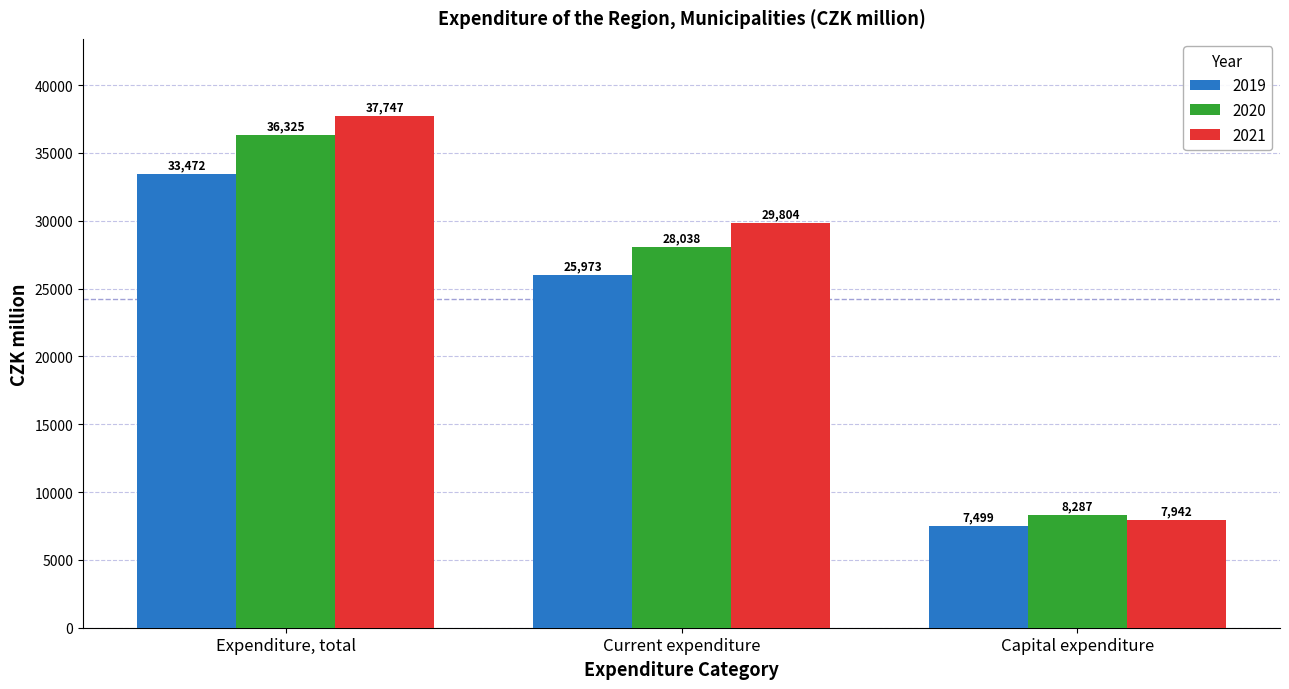

At which label does 2019 first exceed 25972?

Expenditure, total